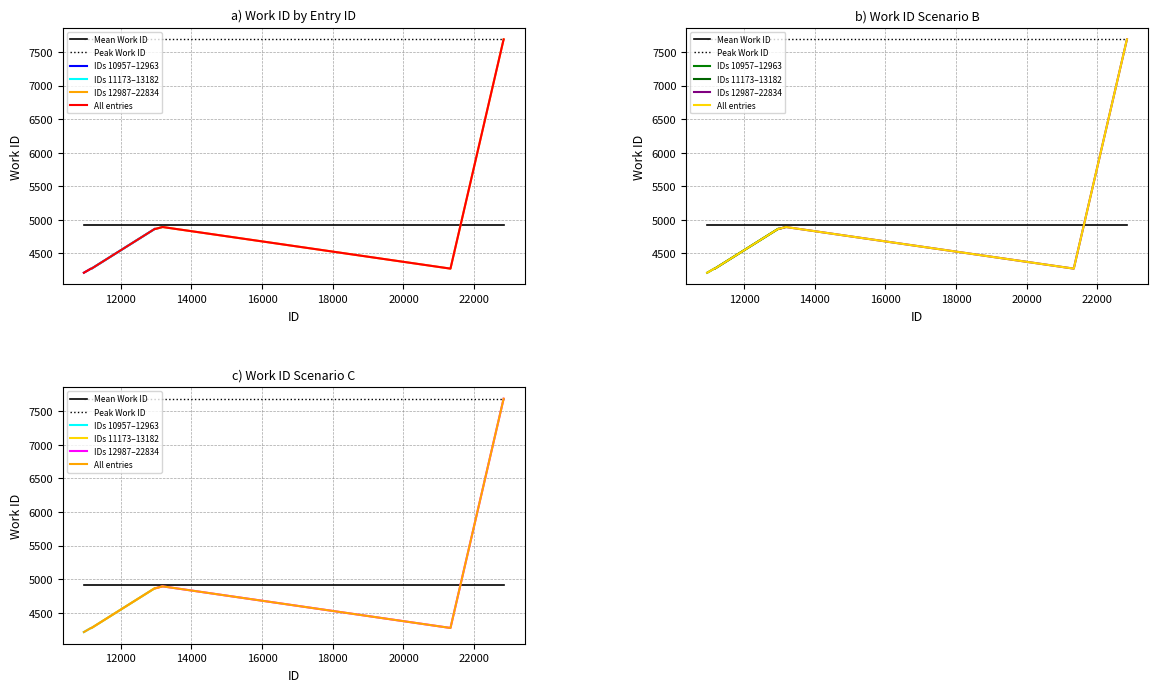

Reading left to right, list all the values displayed in this chart.

4211	4272	4272	4864	4864	4892	4272	7687